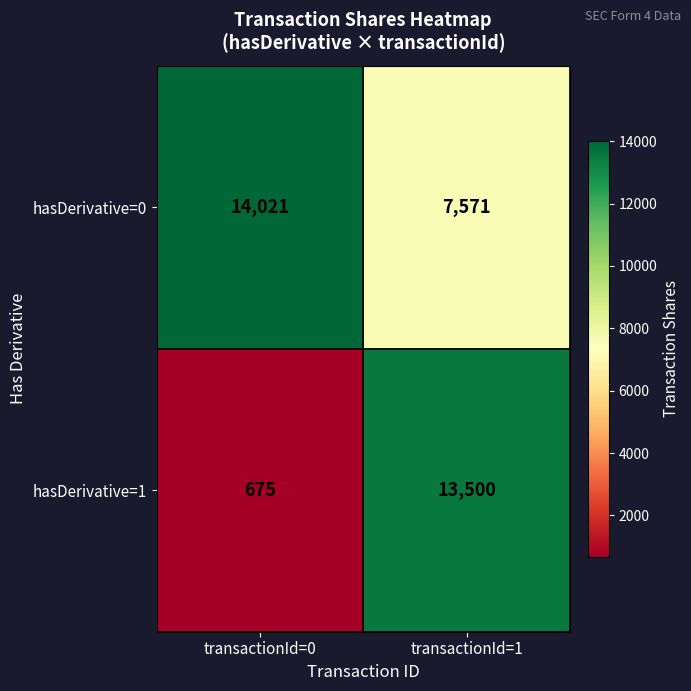

True or false: hasDerivative=1 has a value of 675 at transactionId=0.

True